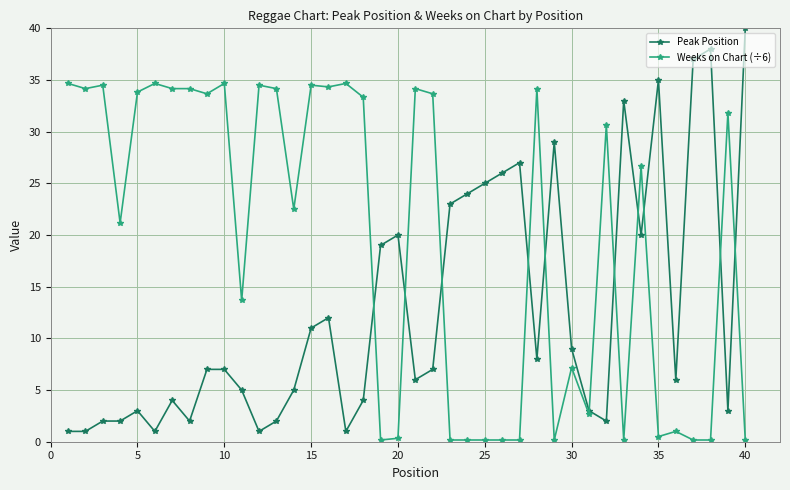

At how many categories does at least one series exceed 16?

36